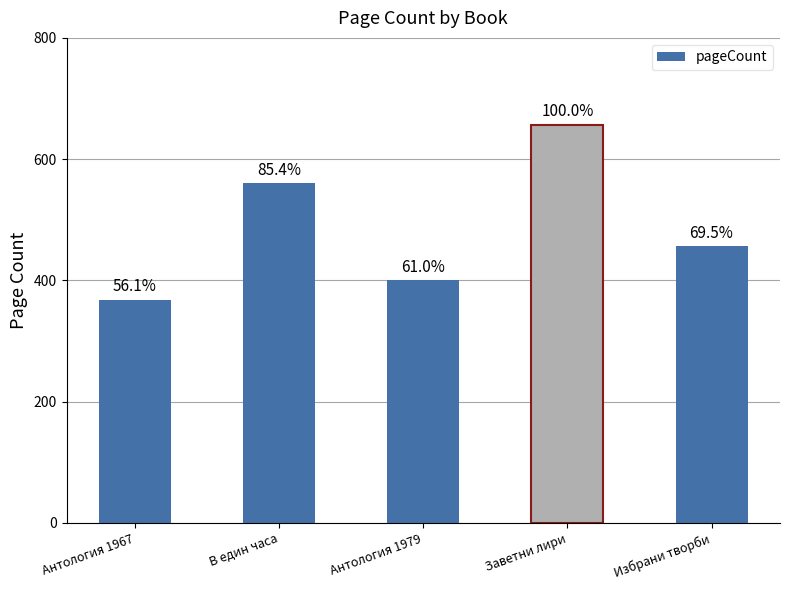

How many bars are there in total?

5